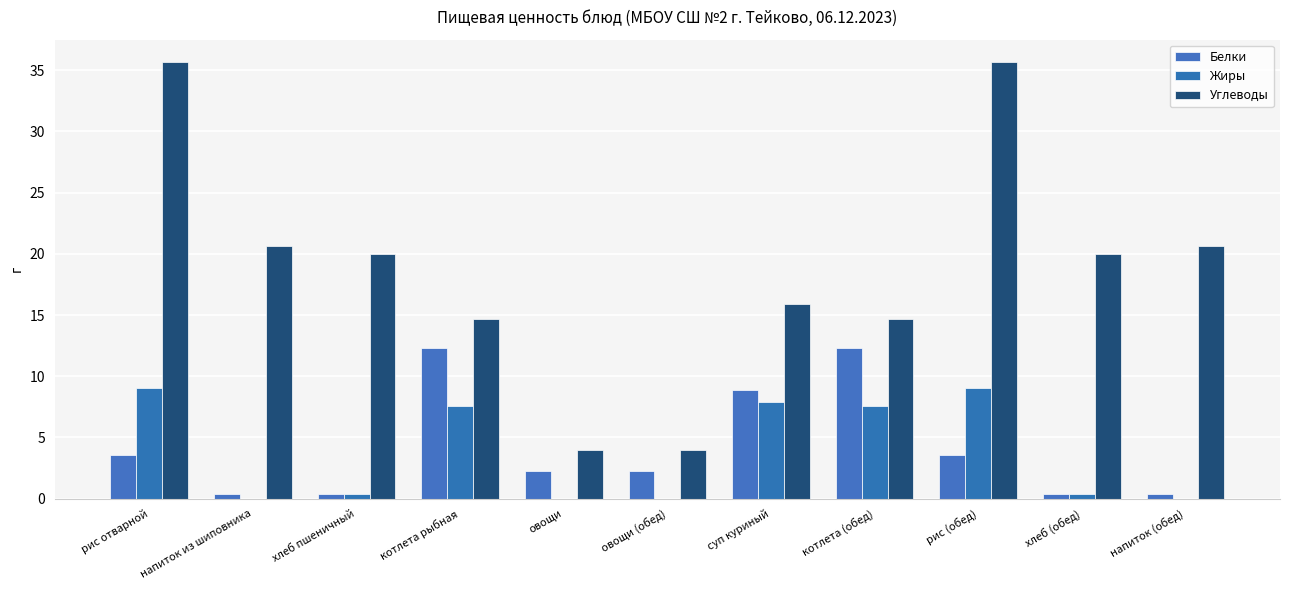

How many groups of bars are there?

11